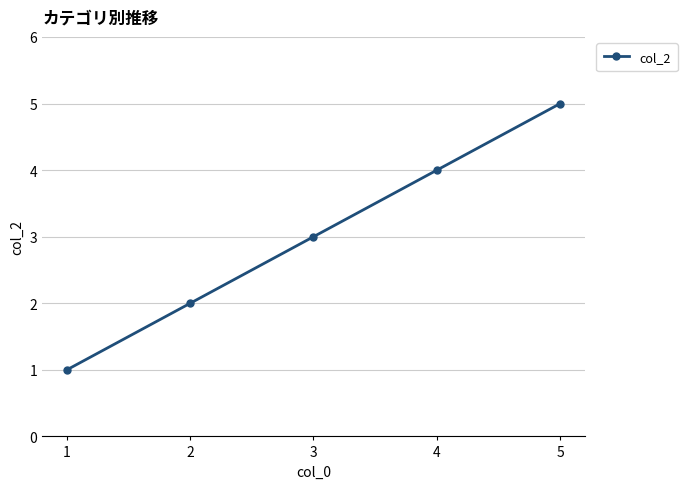

What is the value of the 1st point from the left?

1